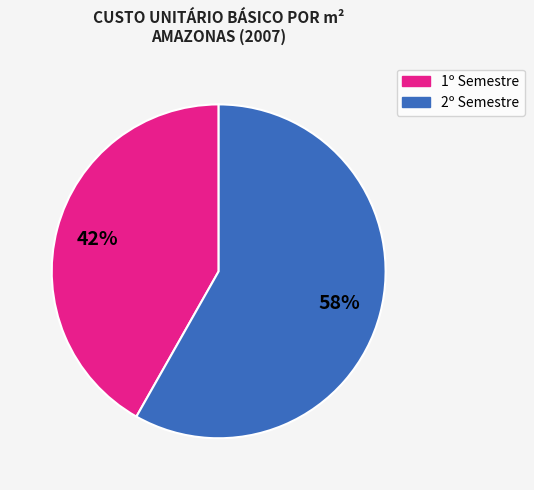

Is there a majority slice in this chart?

Yes